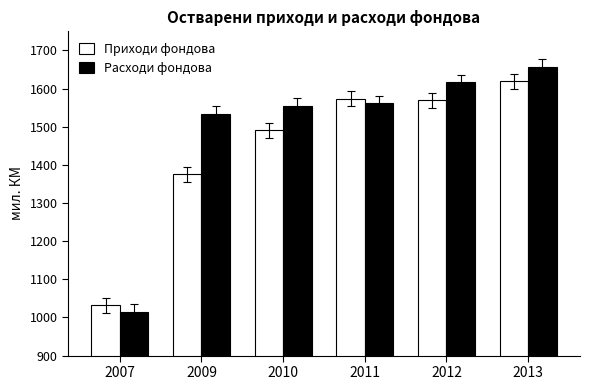

True or false: Приходи фондова has a value of 1490.4 at 2010.

True